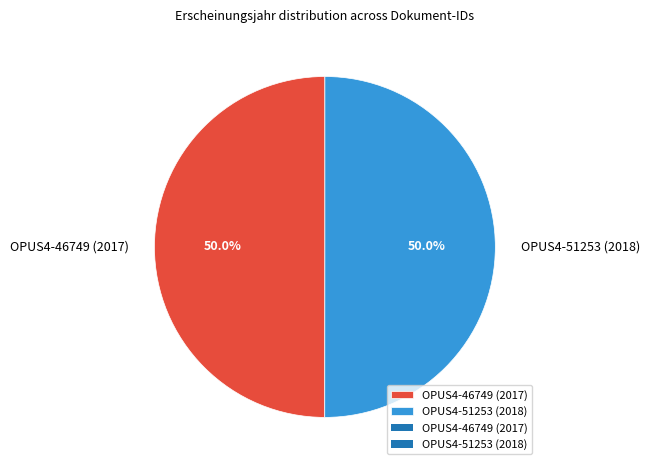

To the nearest percent, what percentage of the pie is OPUS4-46749 (2017)?

50%